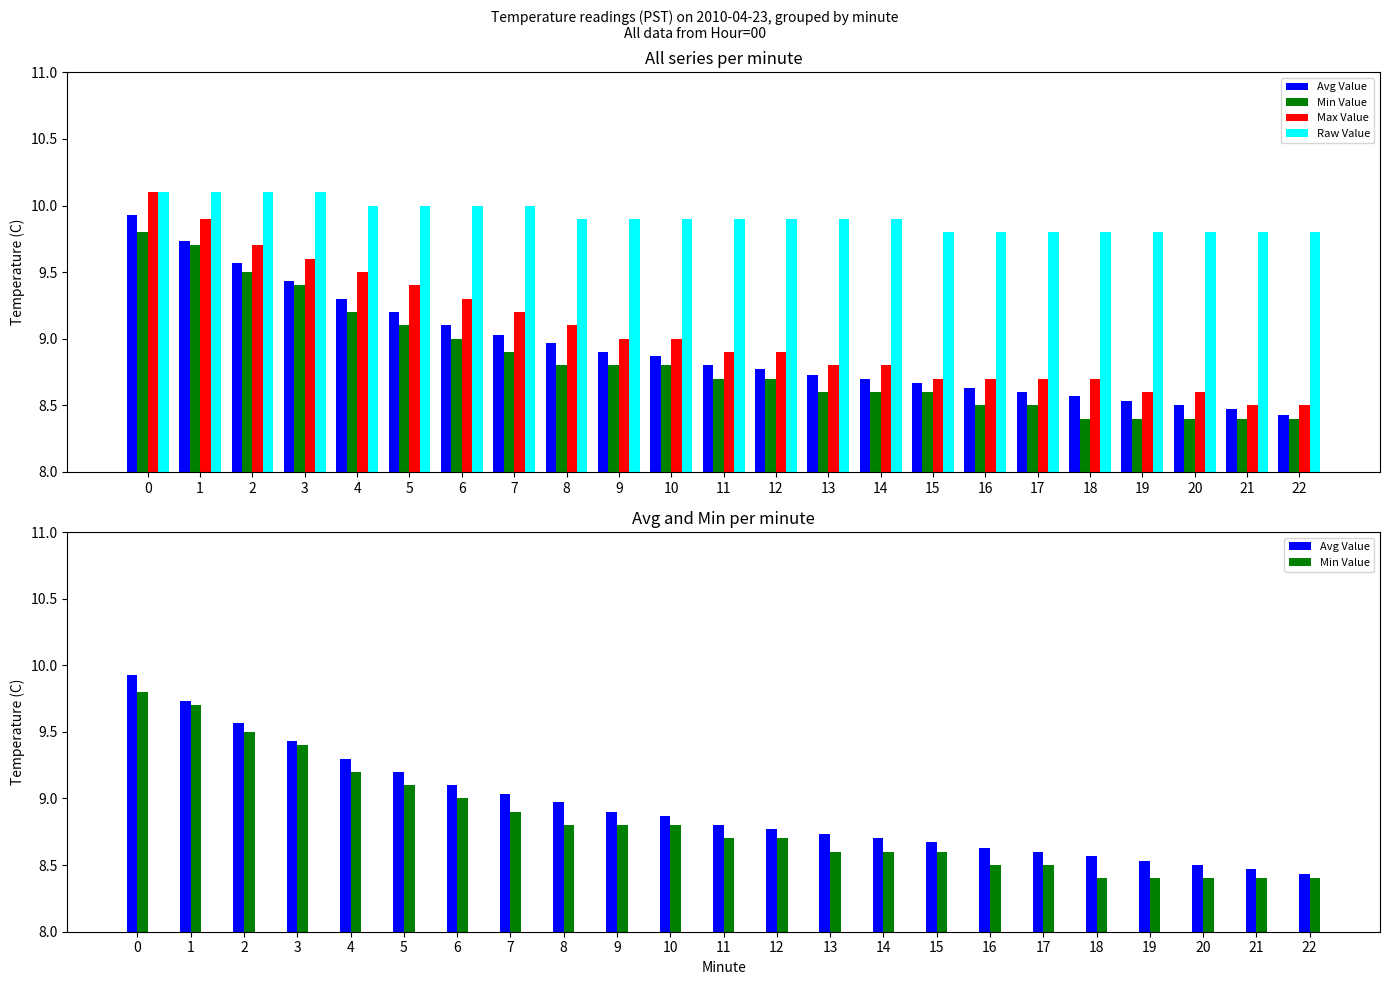

Count the number of categories in the chart.

23